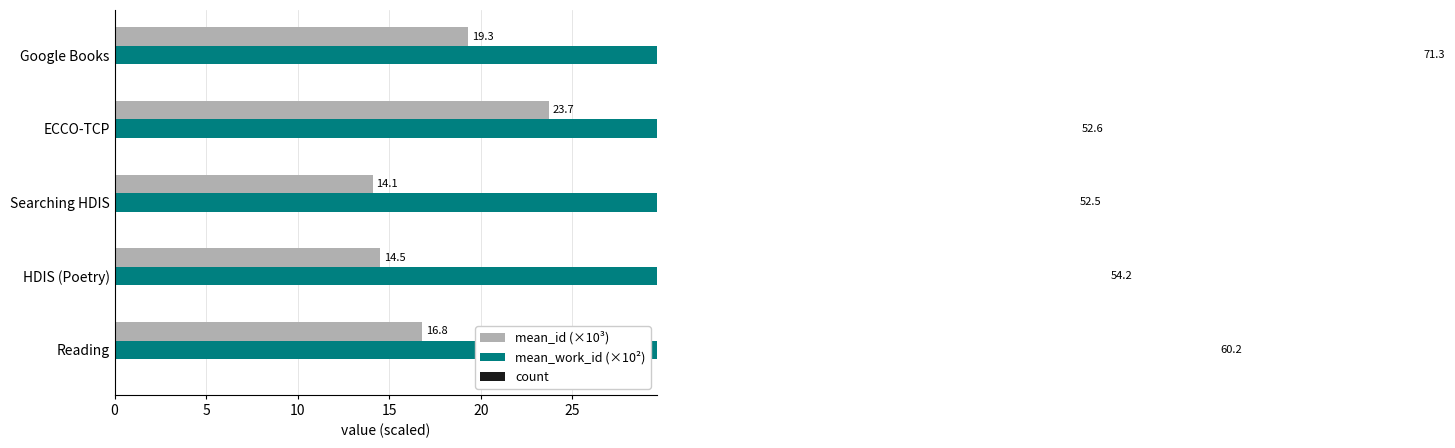

Rank the series by their maximum value, from highest to lowest.

mean_work_id (×10²), mean_id (×10³), count